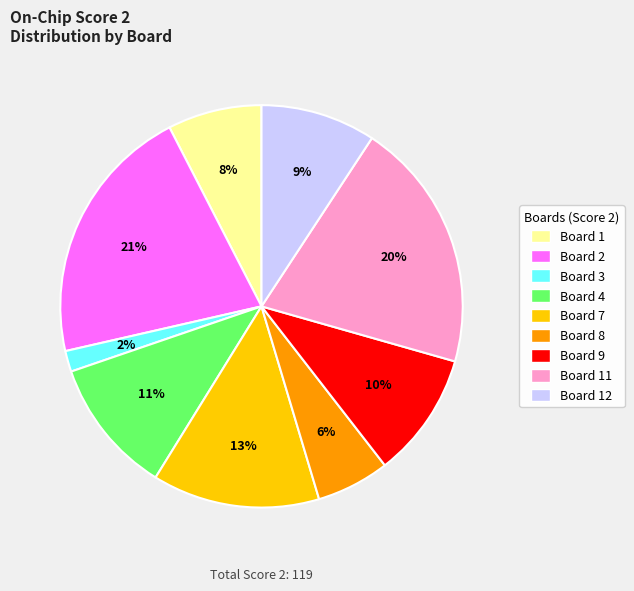

Does any single category account for the majority?

No